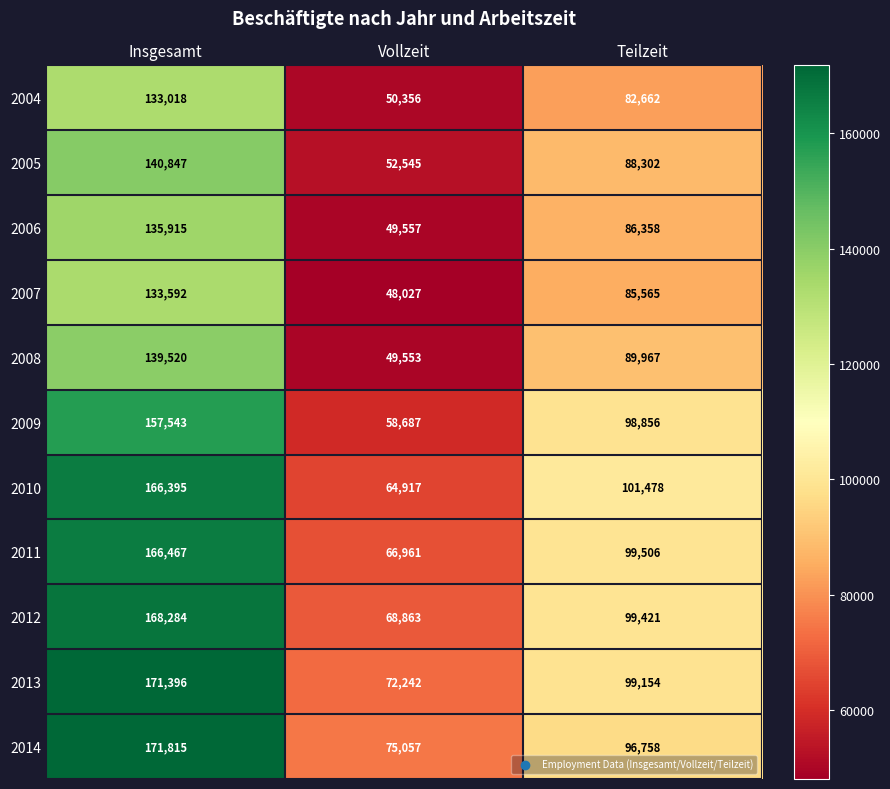

At Teilzeit, list the series in order from smallest to largest.

2004, 2007, 2006, 2005, 2008, 2014, 2009, 2013, 2012, 2011, 2010